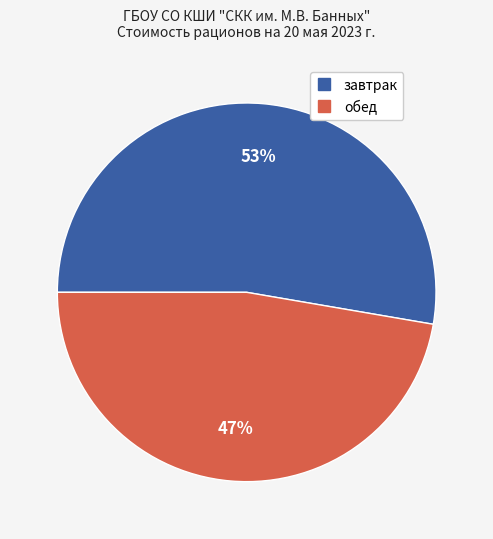

To the nearest percent, what percentage of the pie is завтрак?

53%